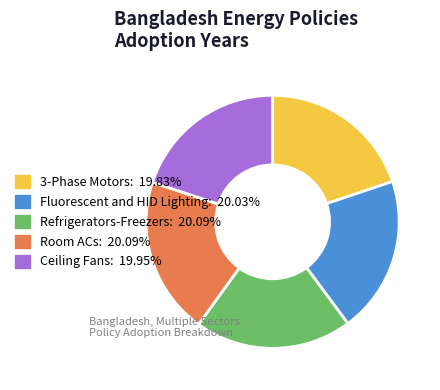

Does Refrigerators-Freezers account for over 50% of the chart?

No